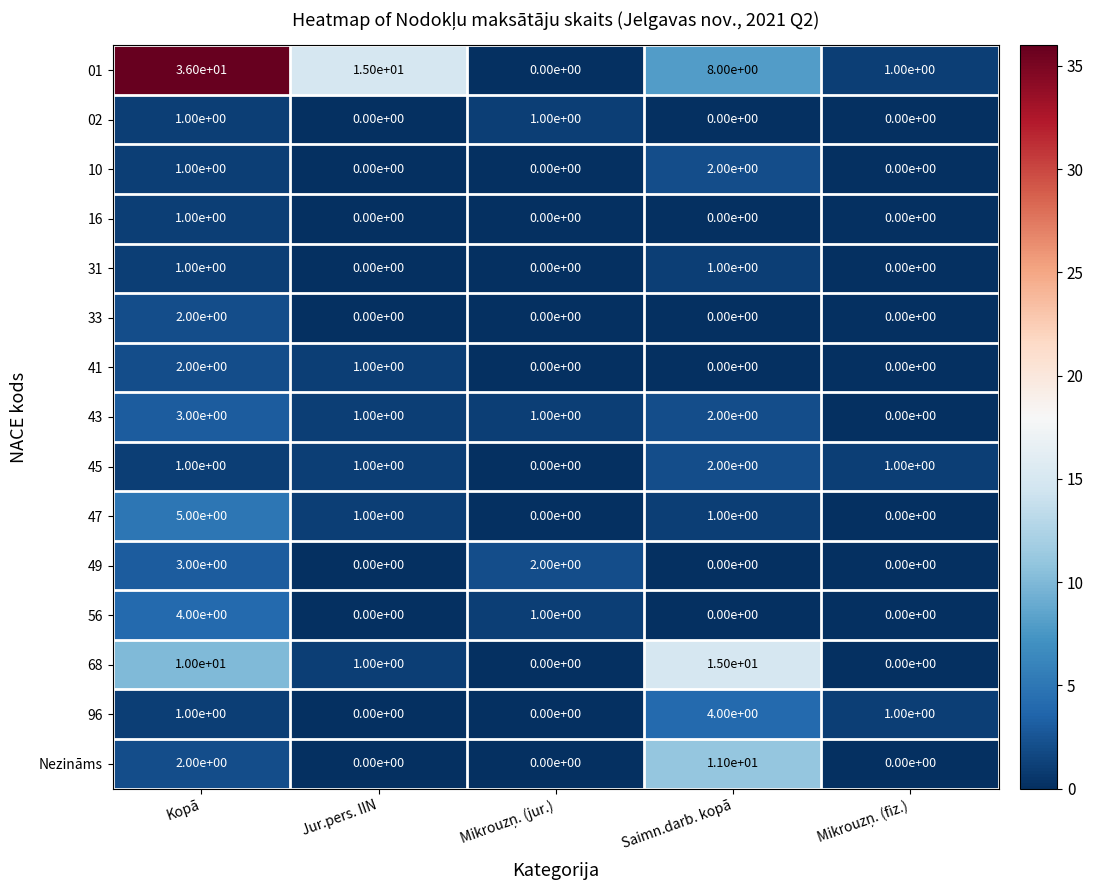

What is the total value across all series at Saimn.darb. kopā?

46